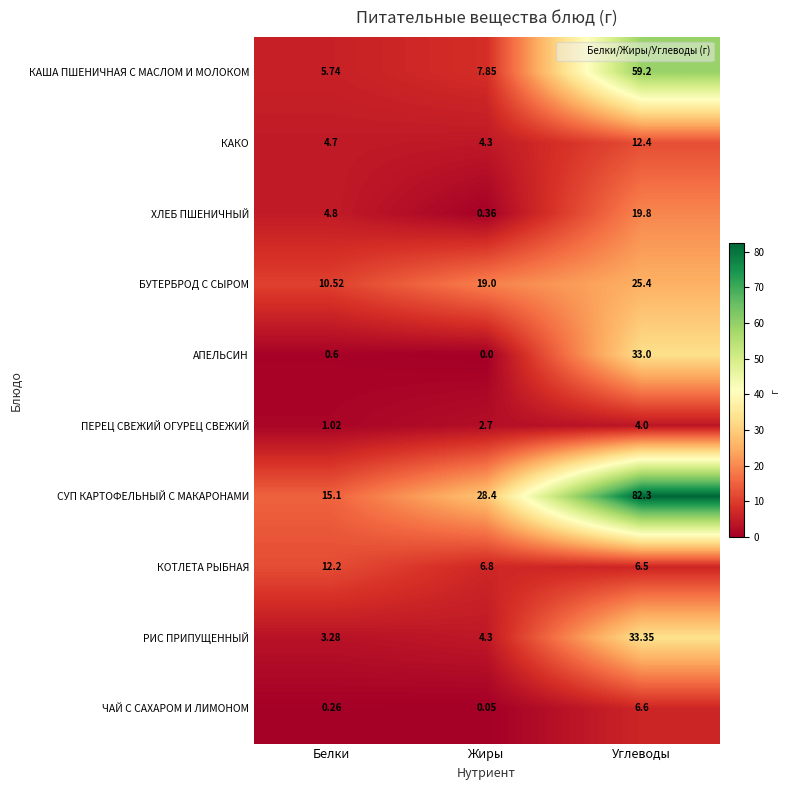

How many distinct data groups are displayed?

10